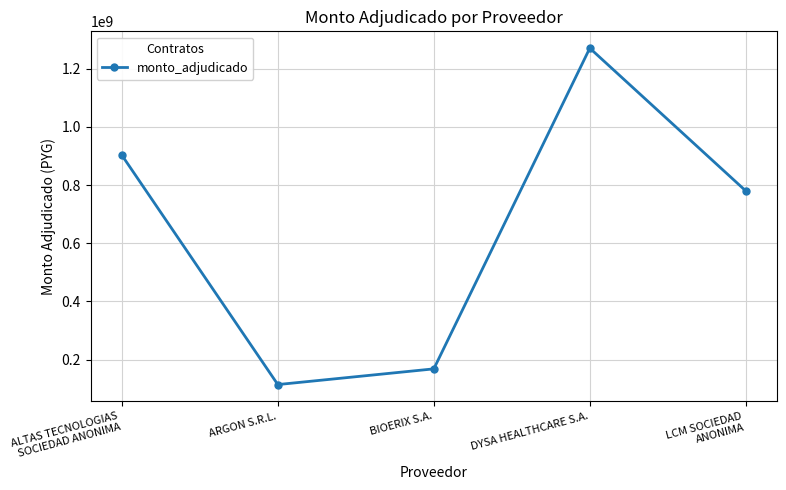

What is the difference between the maximum and minimum values?

1156890900